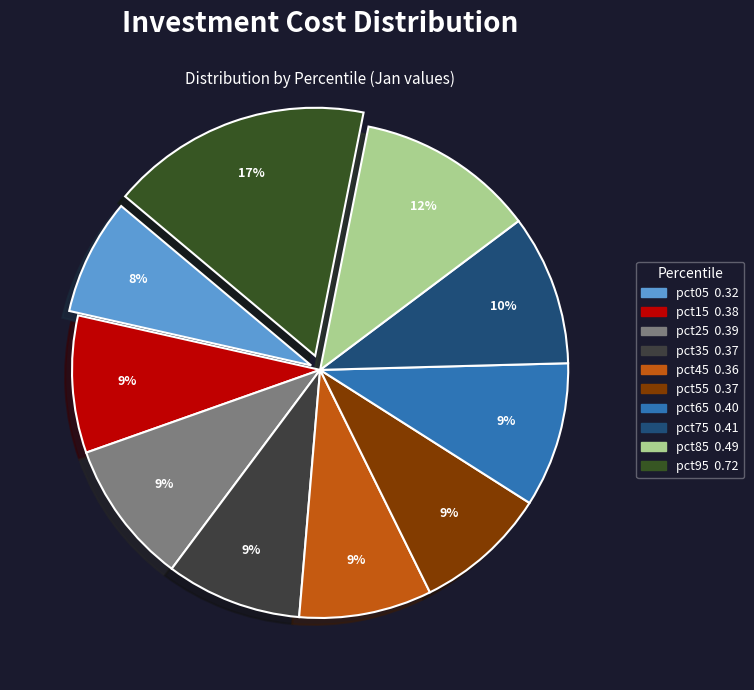

What is the smallest slice in the pie chart?

pct05